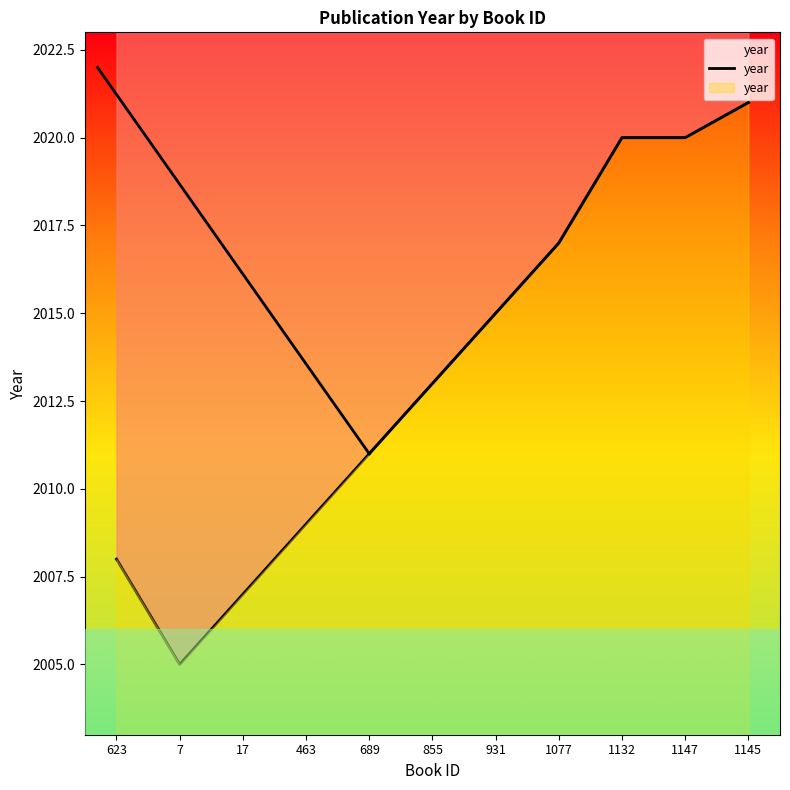

At which label is the value closest to 2013?

855